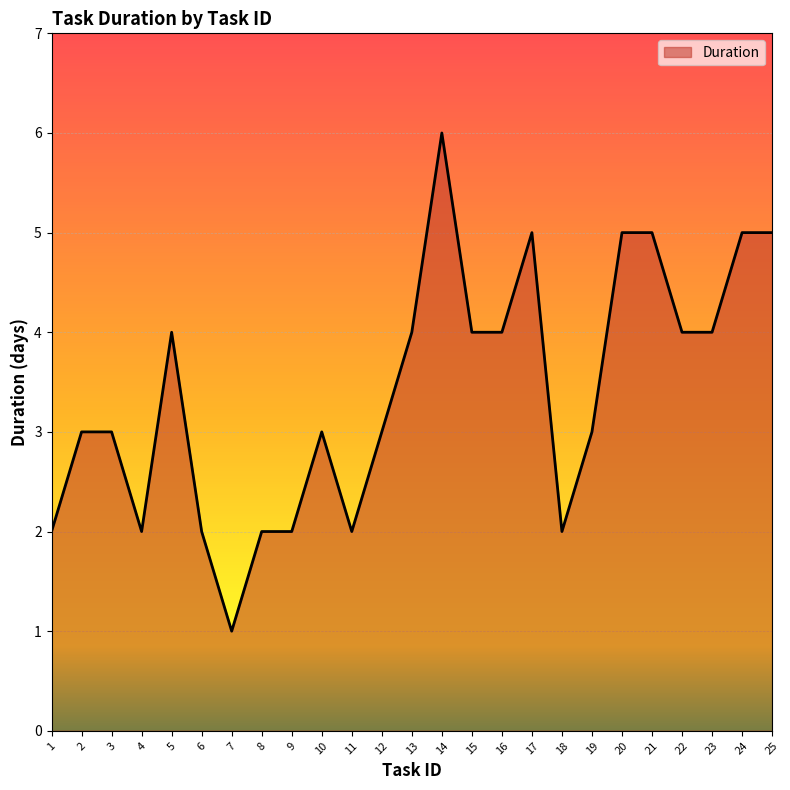

What is the difference between the second highest and minimum values?

4